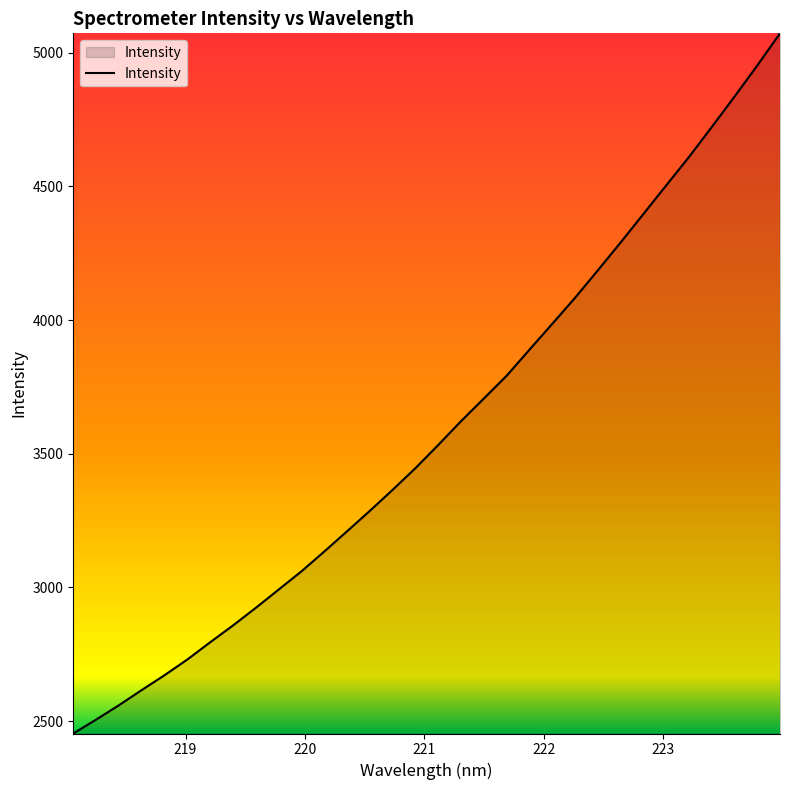

What is the difference between the maximum and minimum values?

2619.3